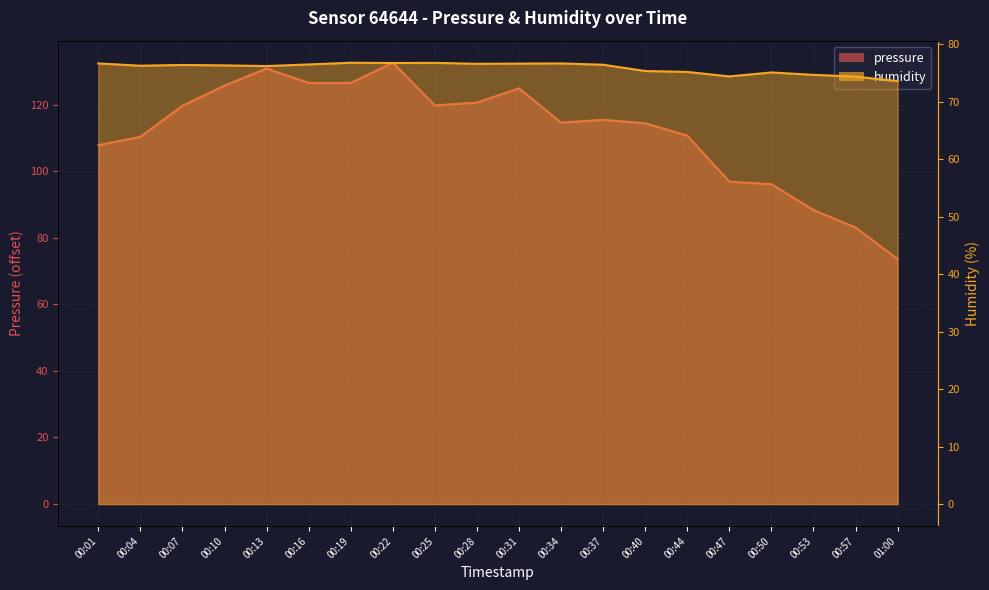

How many interior local valleys does the pressure series have?

2